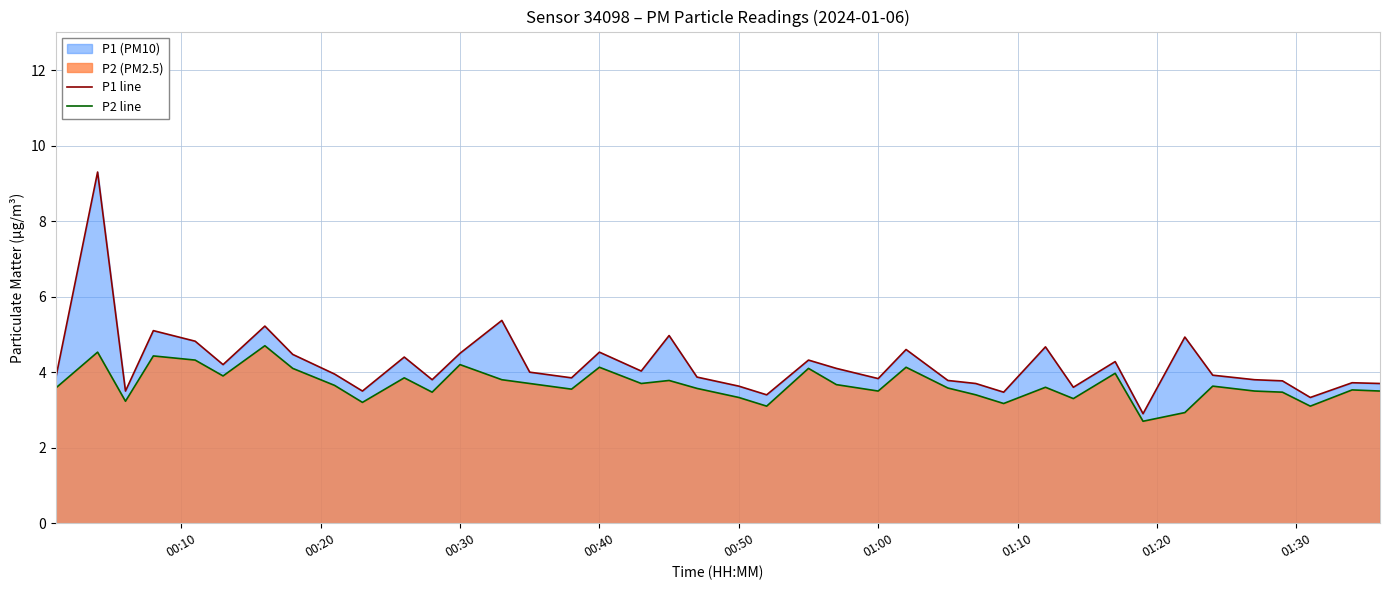

What is the total value across all series at 01:00?

7.3